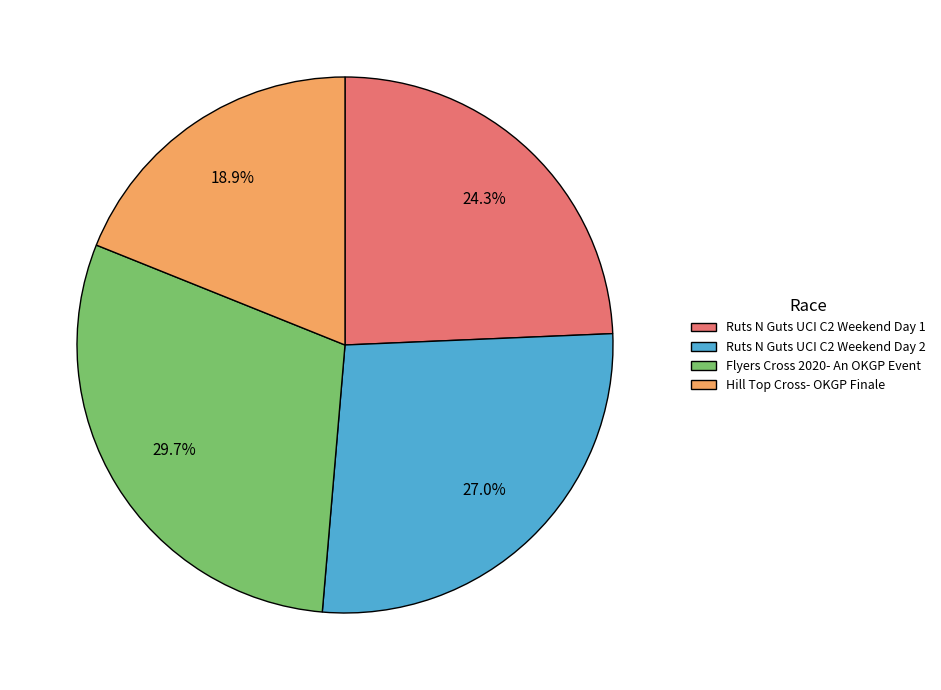

How many segments does this pie chart have?

4